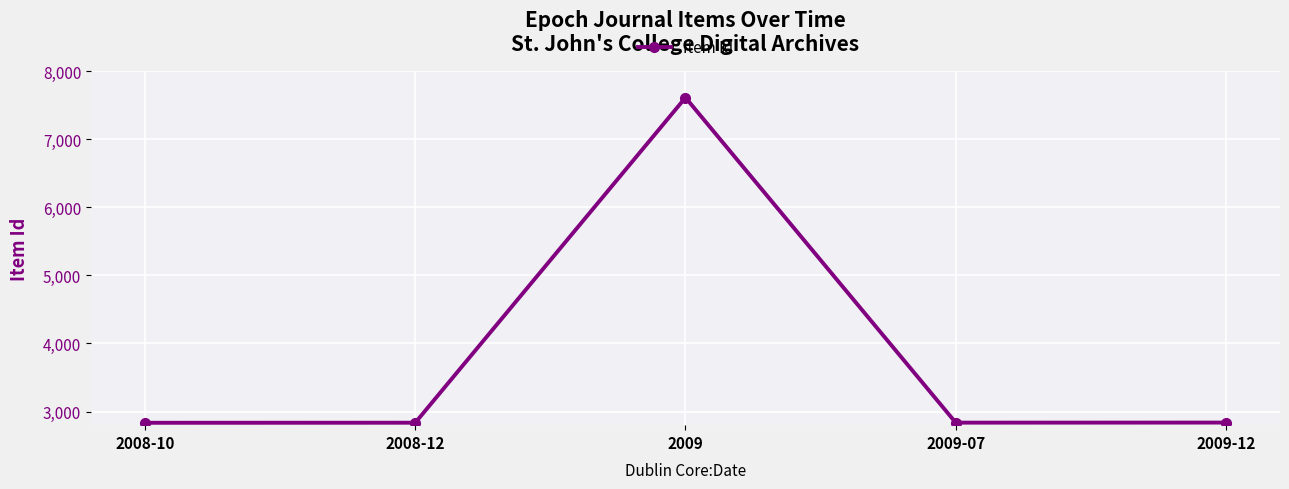

What is the label of the 1st point from the right?

2009-12